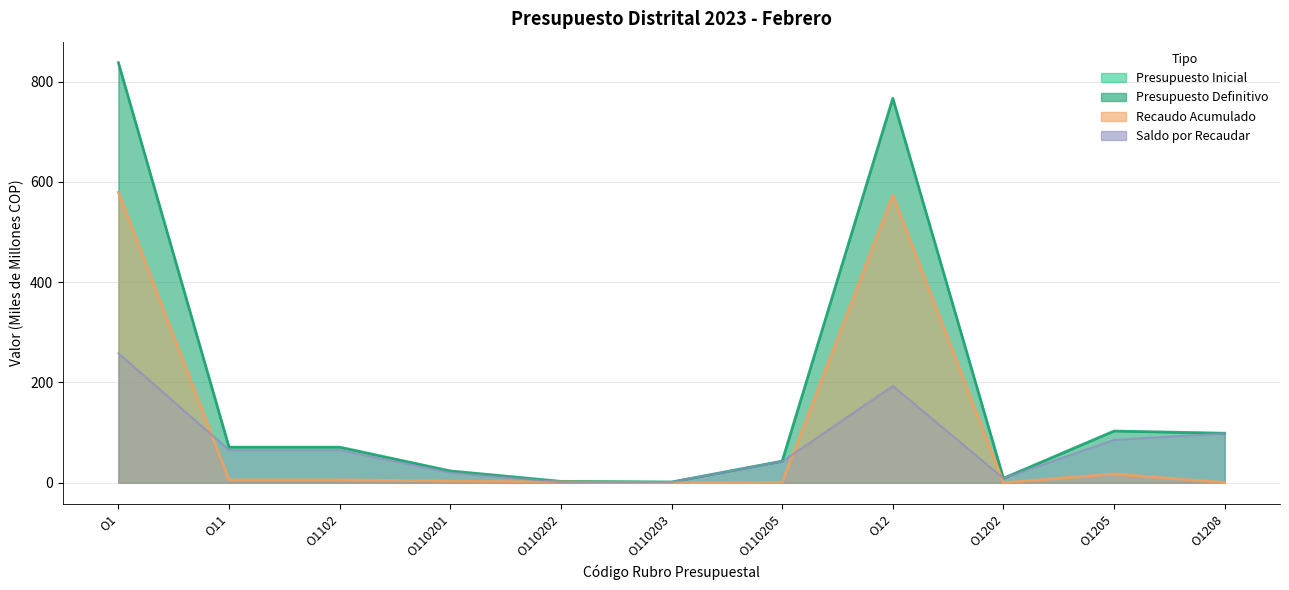

Is it true that Saldo por Recaudar equals 0.4 at O110203?

False